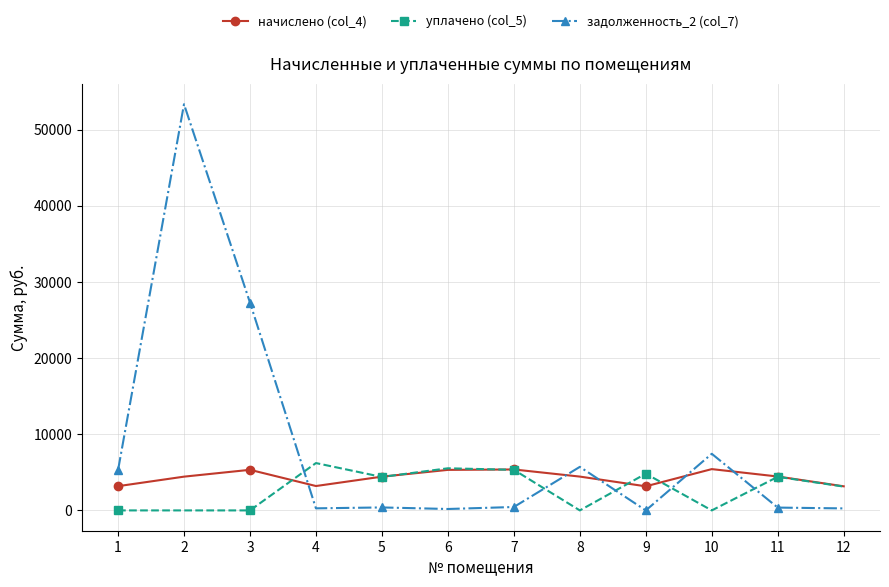

What are all the series names shown in the legend?

начислено (col_4), уплачено (col_5), задолженность_2 (col_7)